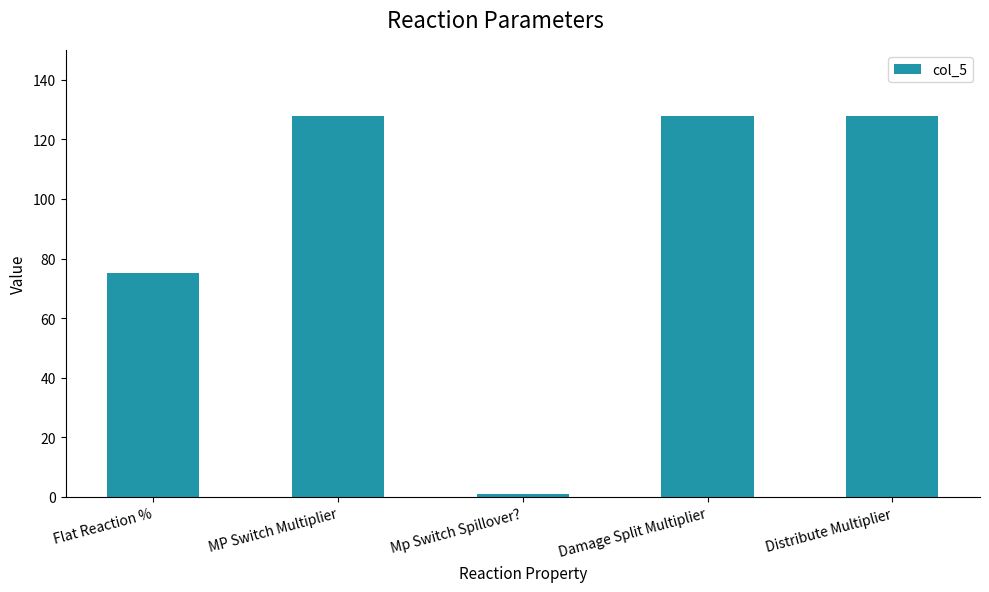

What is the difference between the maximum and minimum values?

127